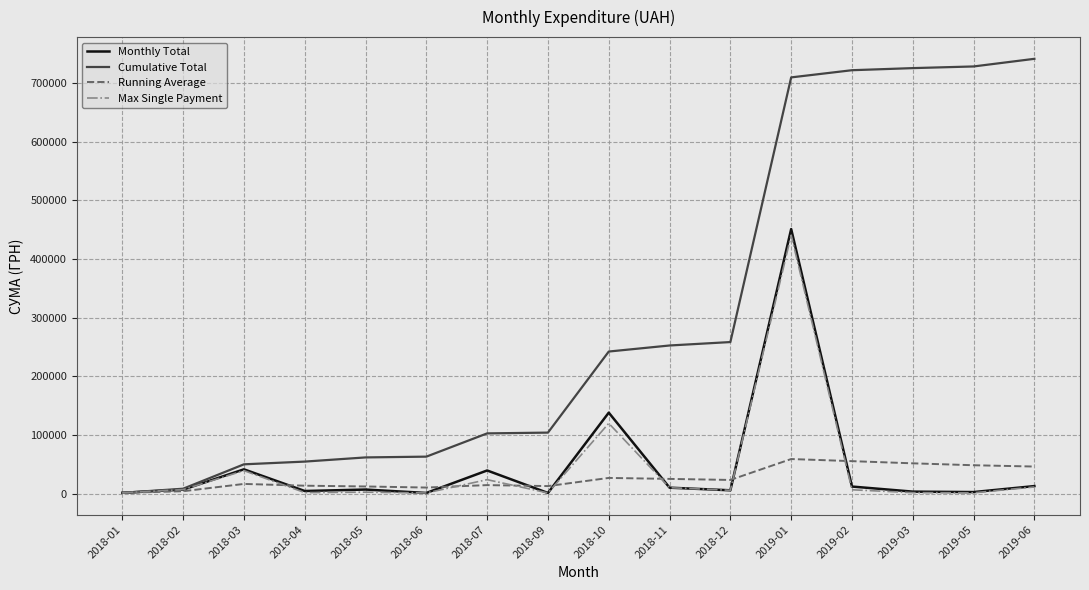

What is the average value of the Running Average series?

26499.0